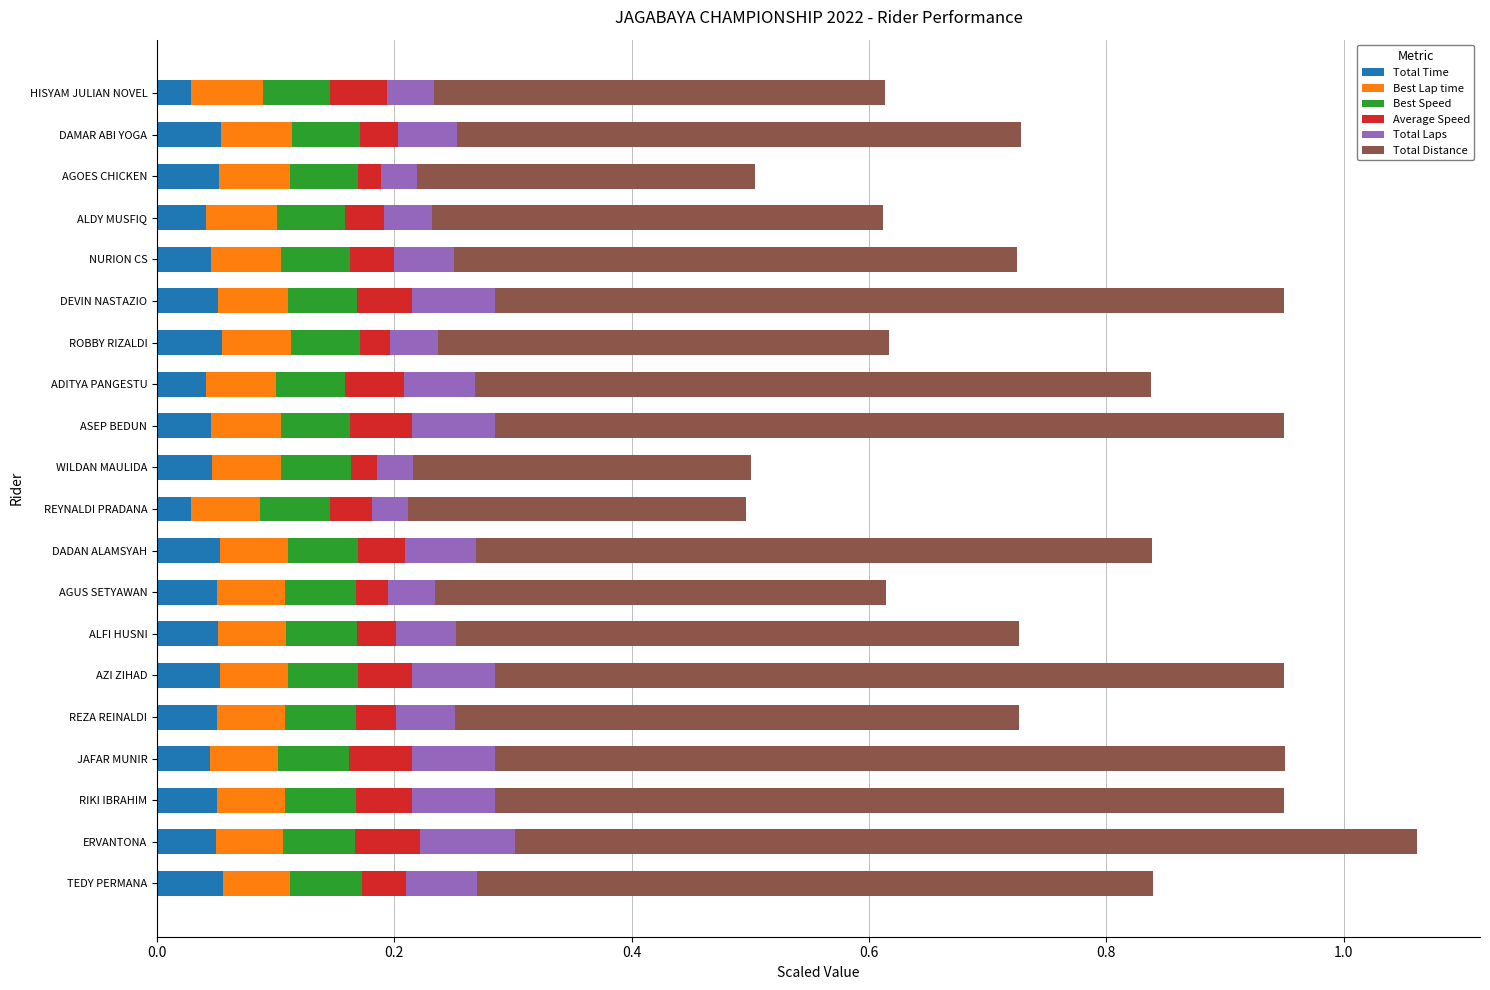

How many distinct data groups are displayed?

6